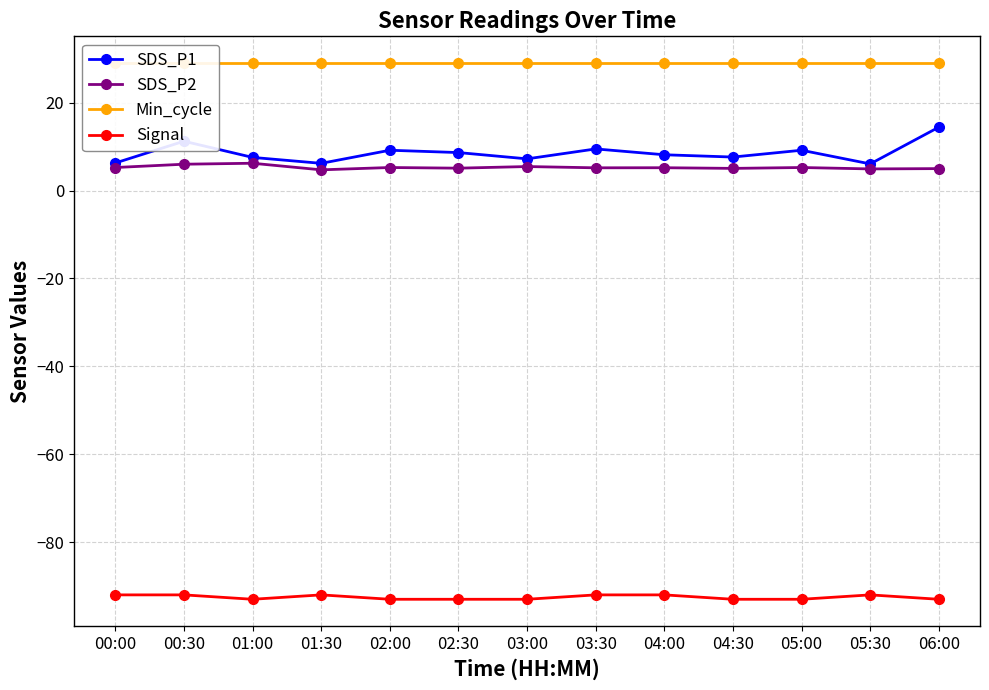

What are all the series names shown in the legend?

SDS_P1, SDS_P2, Min_cycle, Signal